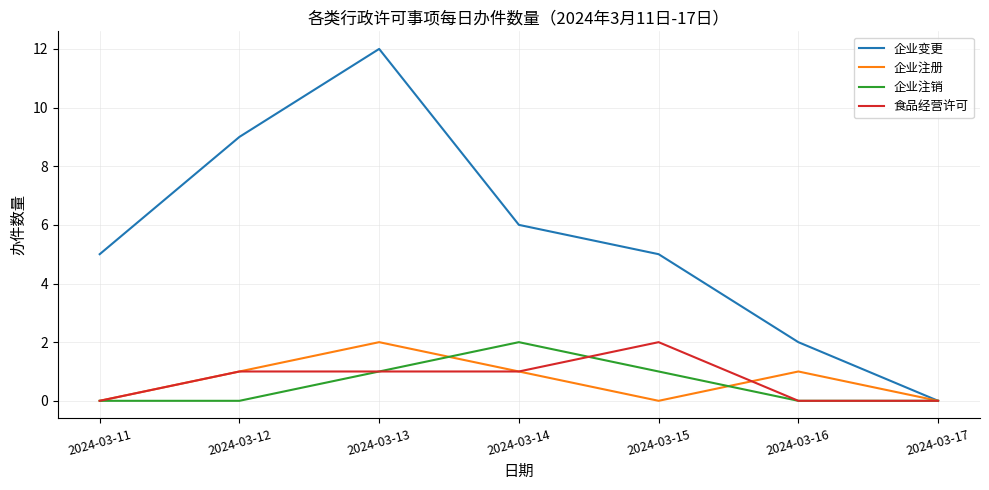

How many lines are shown in the chart?

4